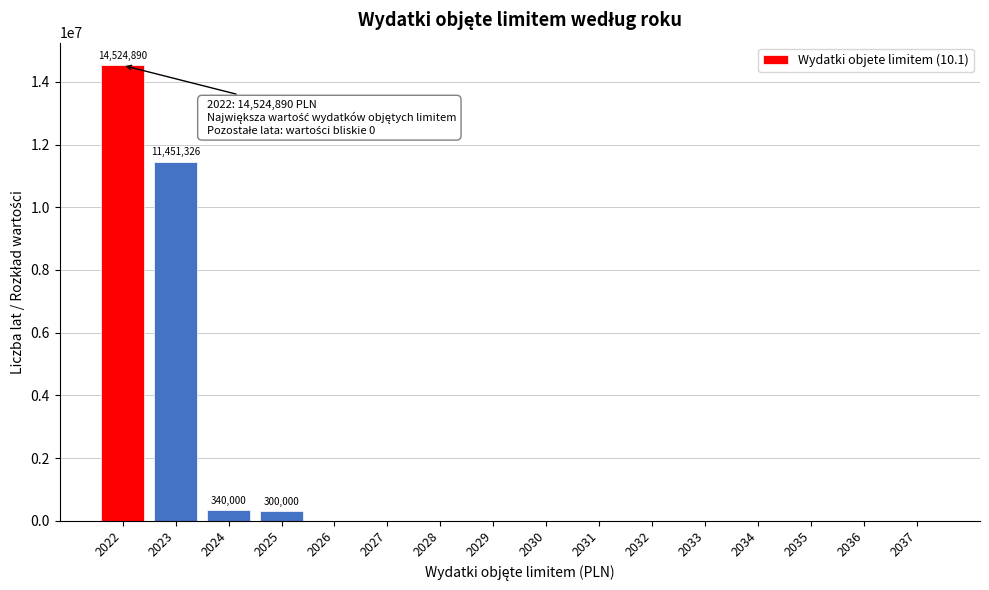

Is it true that the value at 2036 is 0?

True